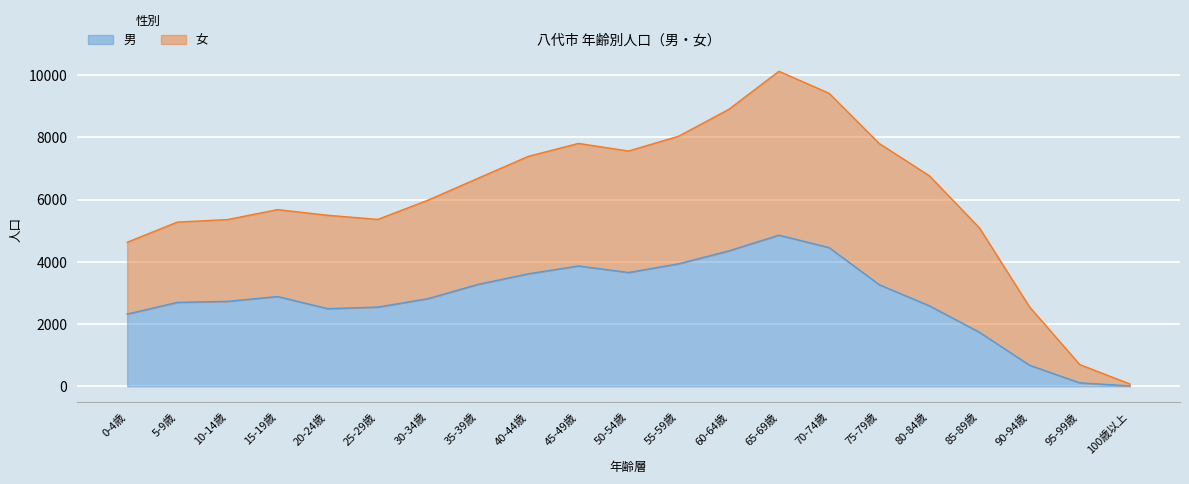

How many data points does each series have?

21